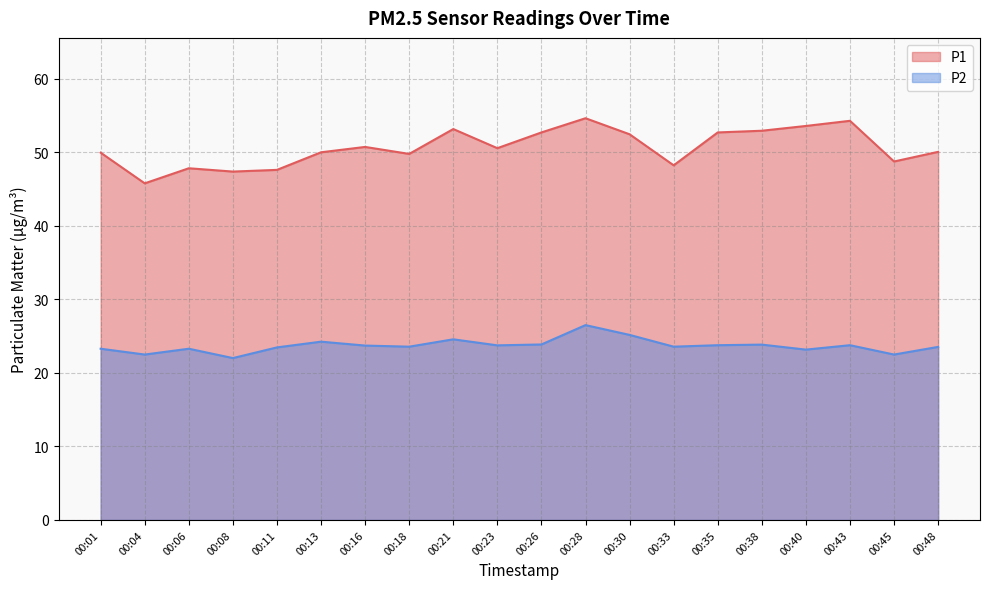

At which category does P2 reach its first local peak?

00:06